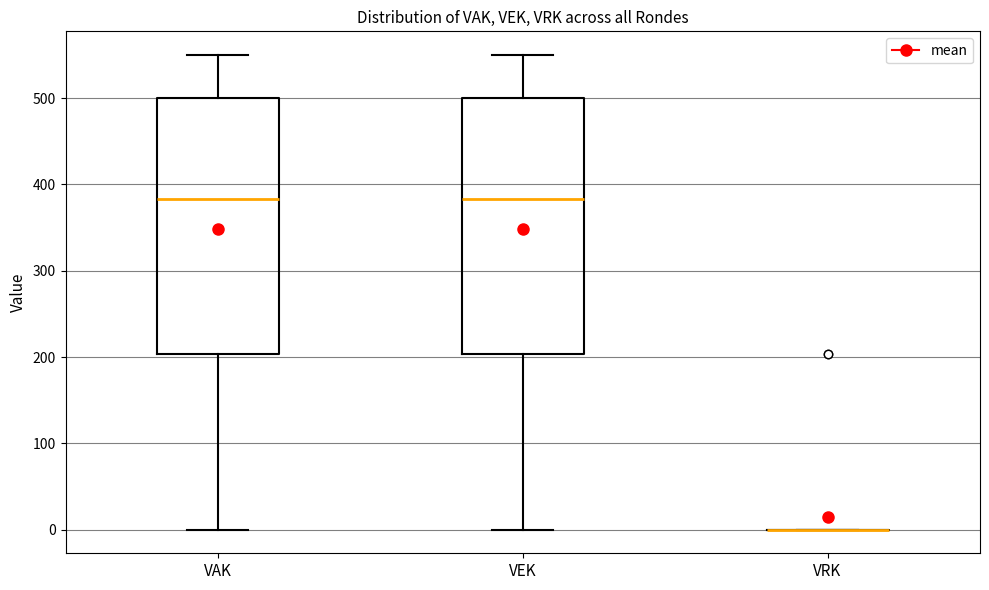

Reading left to right, transcribe this box plot: for each box, give where its median line is, the range the box spans, and where its two whiskers end, as read against the y-axis. The values are not printed on the chart, so give them approximately, as read against the axis.

VAK: median 380, box 200 to 500, whiskers 0 to 550
VEK: median 380, box 200 to 500, whiskers 0 to 550
VRK: box collapsed to a line at 0, whiskers 0 to 0